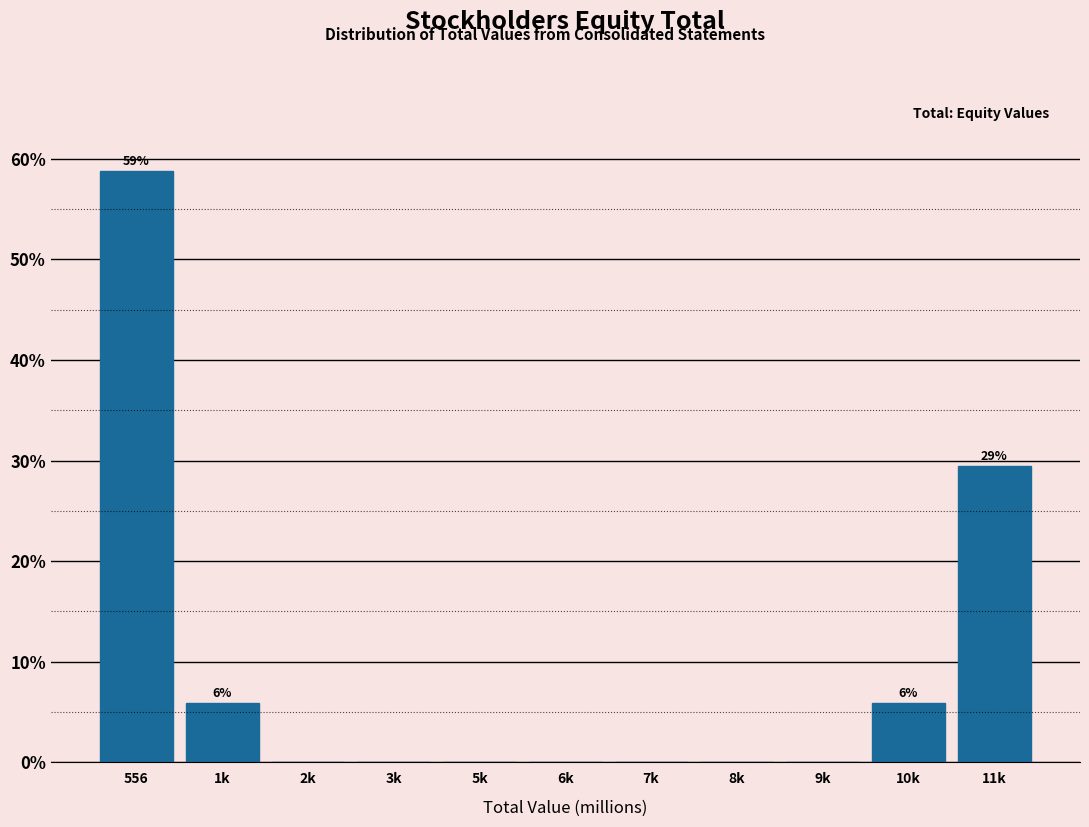

Reading left to right, what are all the values shown in this chart?

556=58.8	1k=5.9	2k=0.0	3k=0.0	5k=0.0	6k=0.0	7k=0.0	8k=0.0	9k=0.0	10k=5.9	11k=29.4